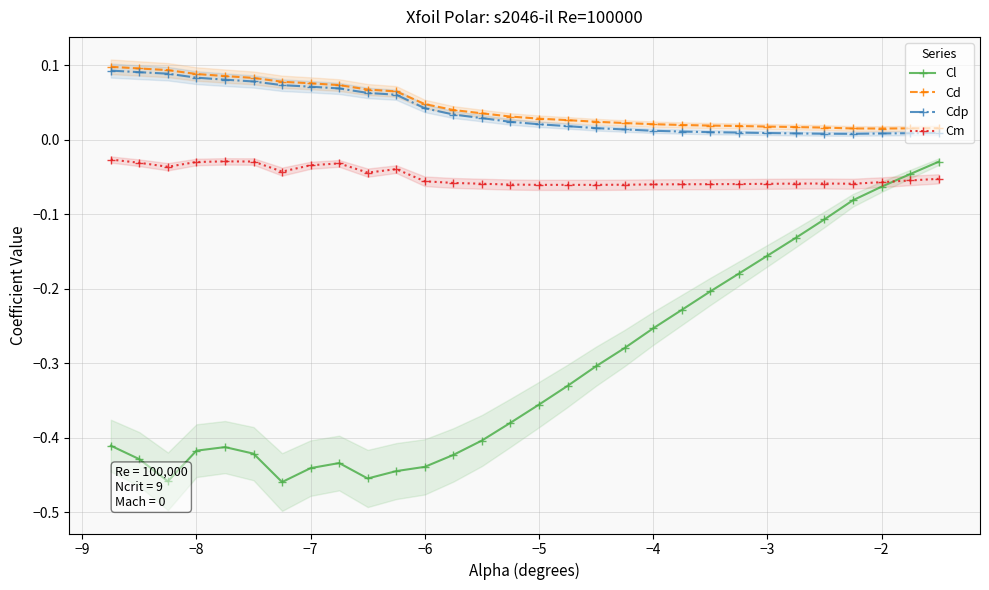

Count the Cd values in the range 0 to 1.

30